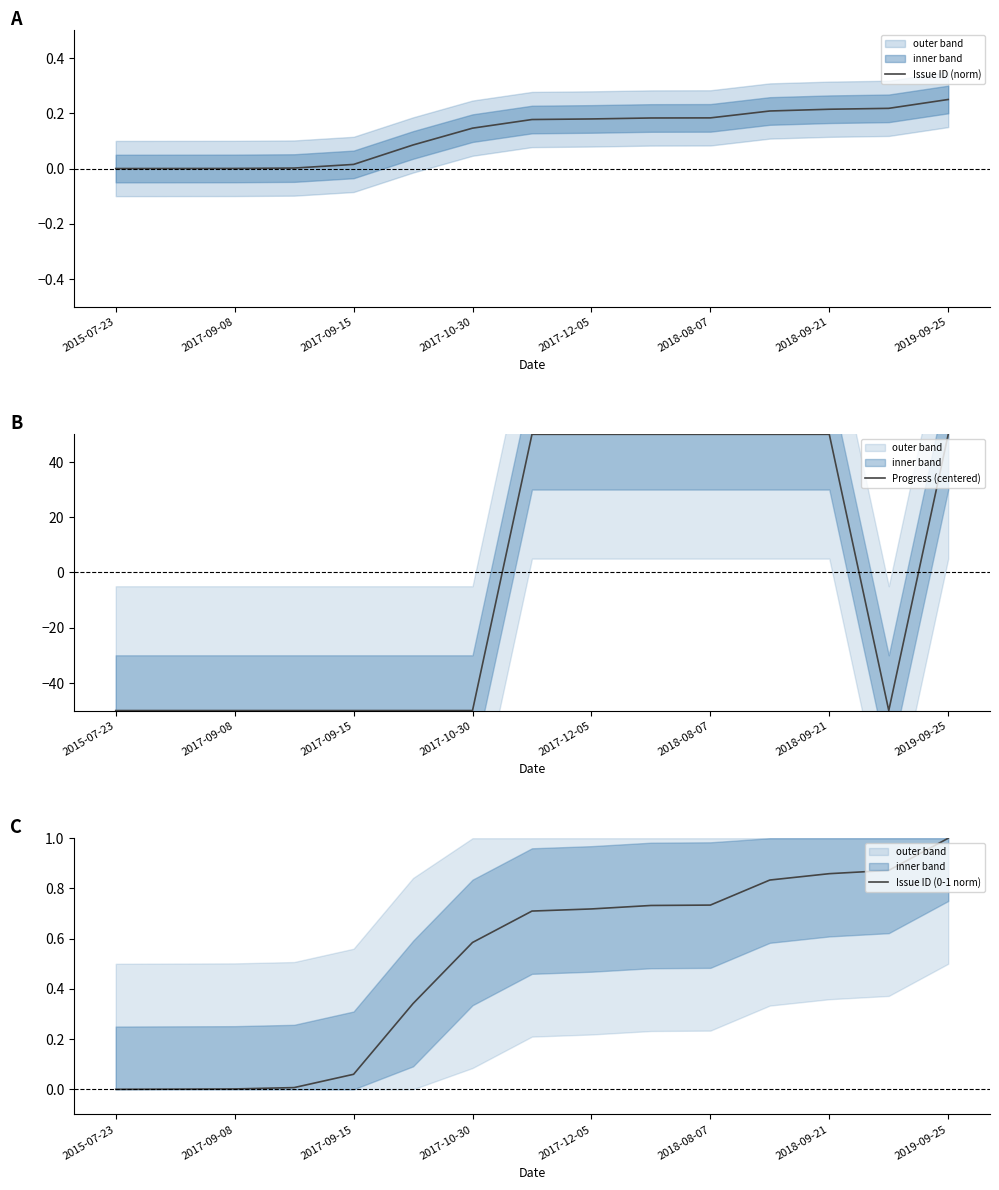

The Issue ID (norm) series shows 0.0 at 2015-07-23. True or false?

True